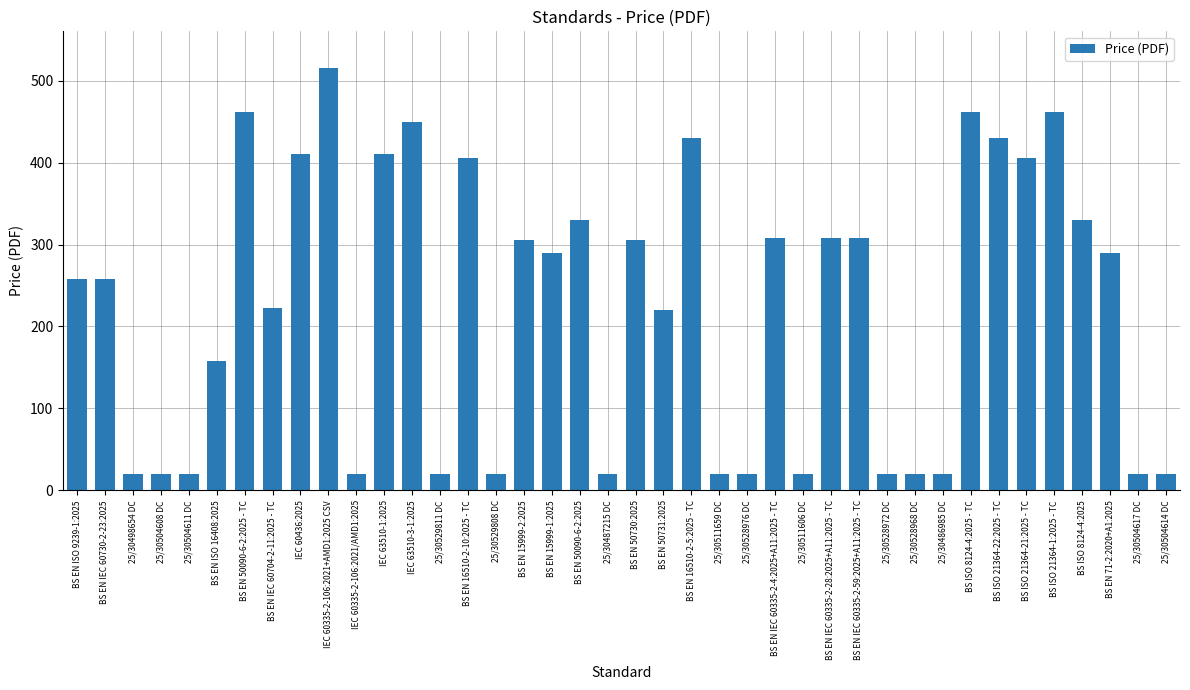

What is the difference between the second highest and second lowest values?

442